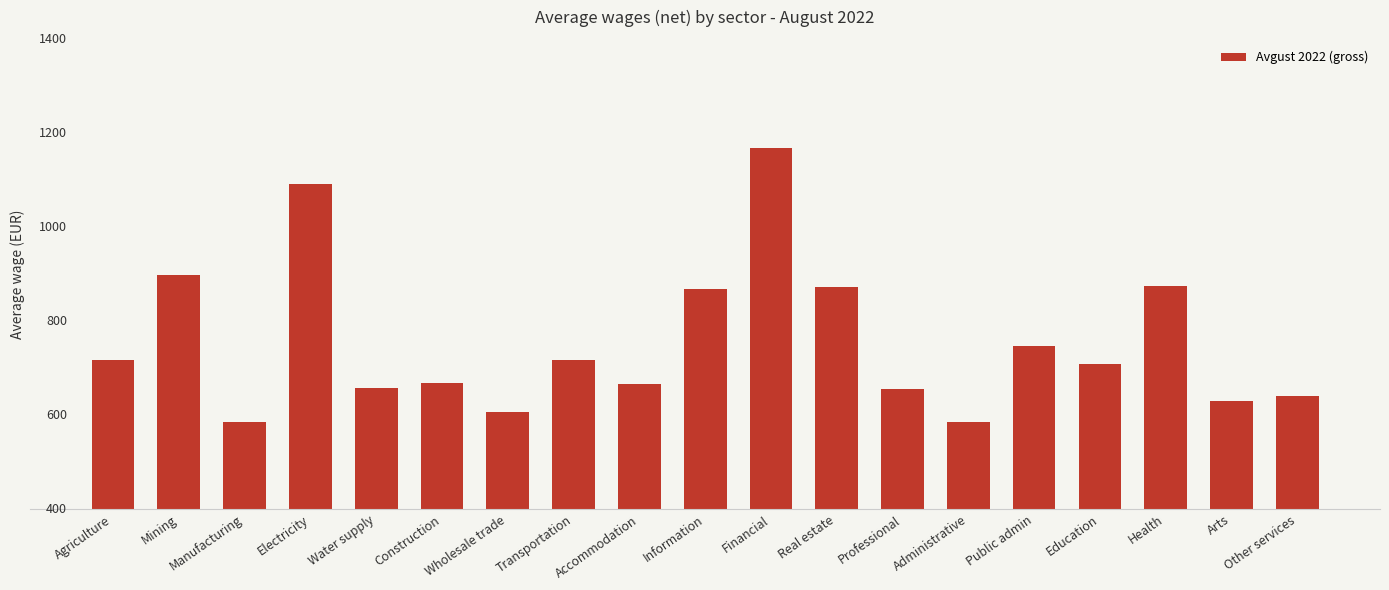

Between Accommodation and Other services, which is larger?

Accommodation